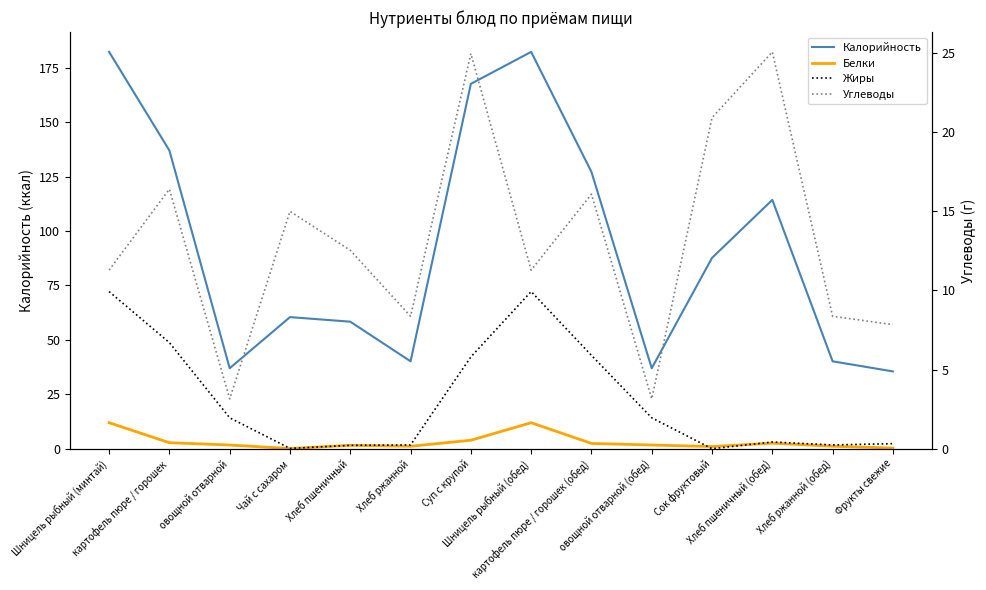

Is the value of Белки at Шницель рыбный (обед) greater than the value of Жиры at Чай с сахаром?

Yes